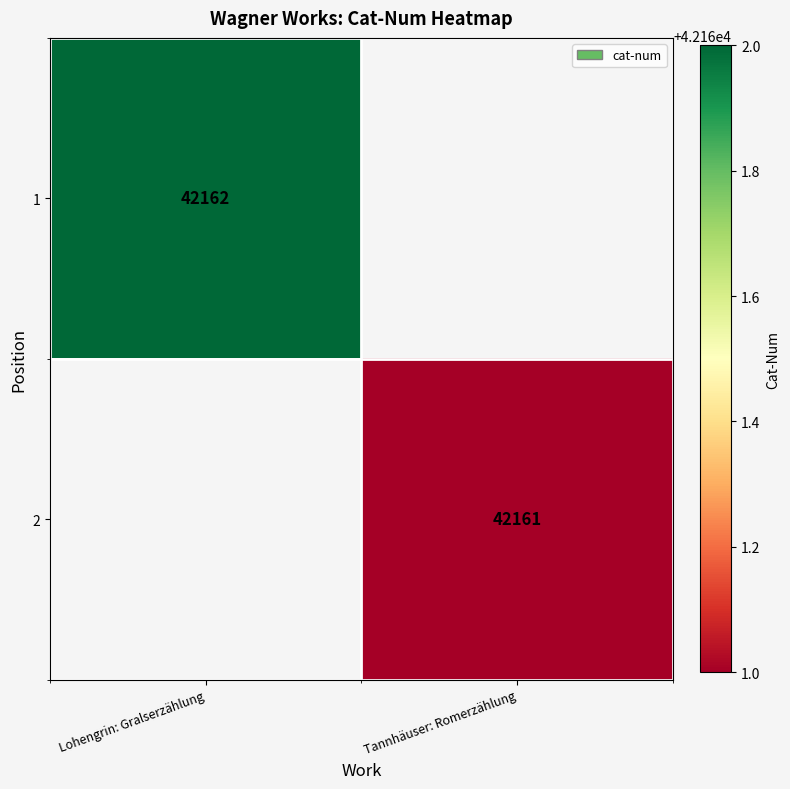

How many categories are shown in the chart?

2